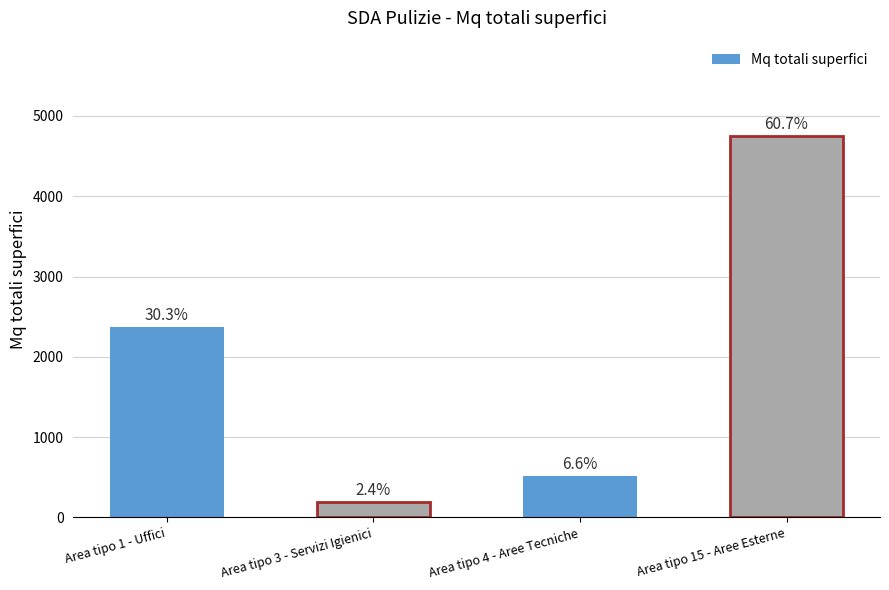

What is the change in value from Area tipo 1 - Uffici to Area tipo 15 - Aree Esterne?

+2381.4